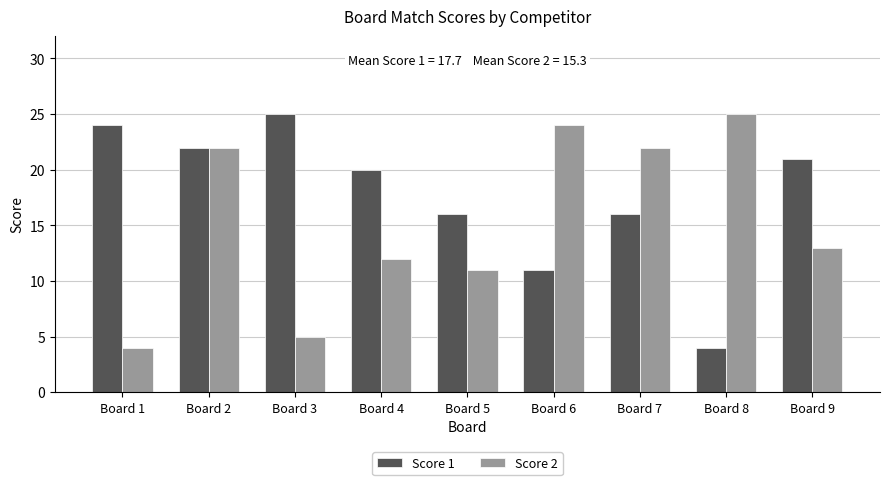

True or false: Score 1 has a value of 16 at Board 5.

True